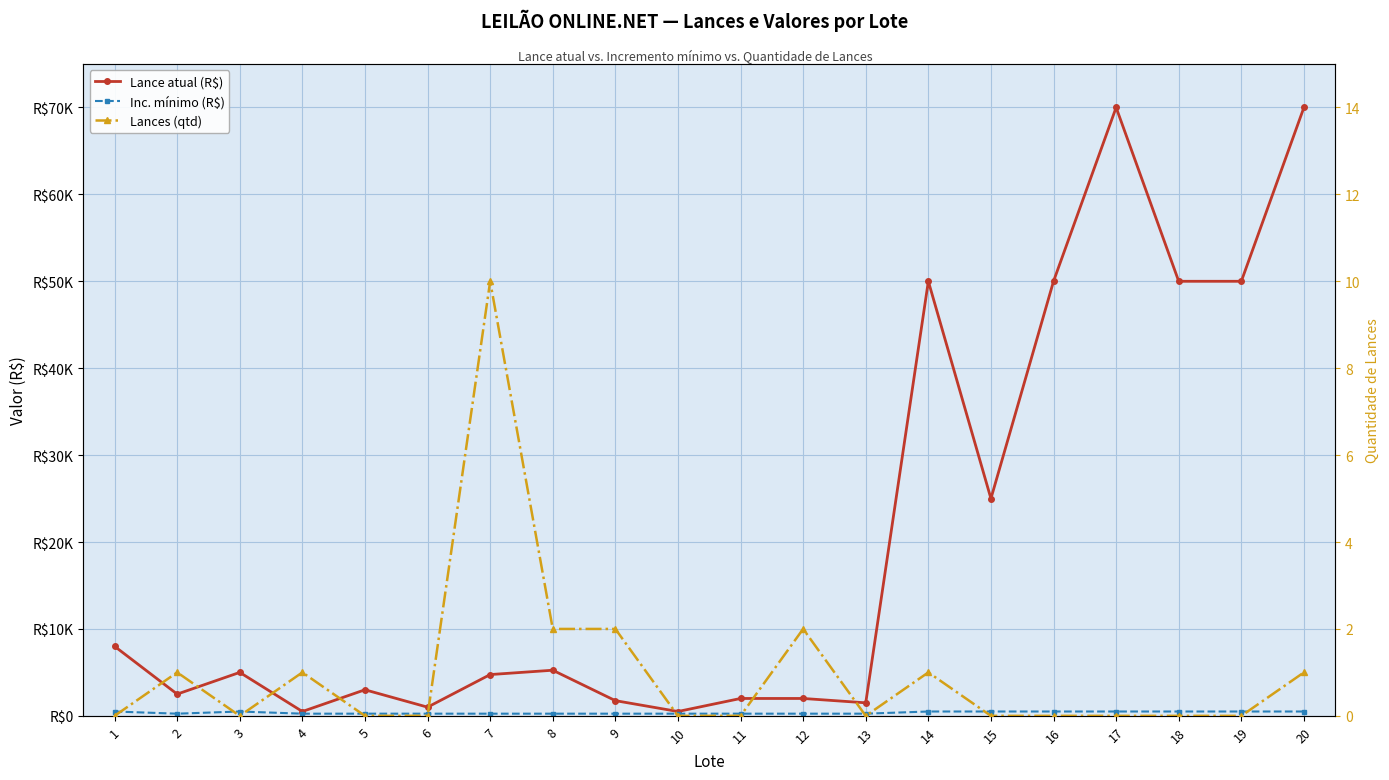

What are all the series names shown in the legend?

Lance atual (R$), Inc. mínimo (R$), Lances (qtd)